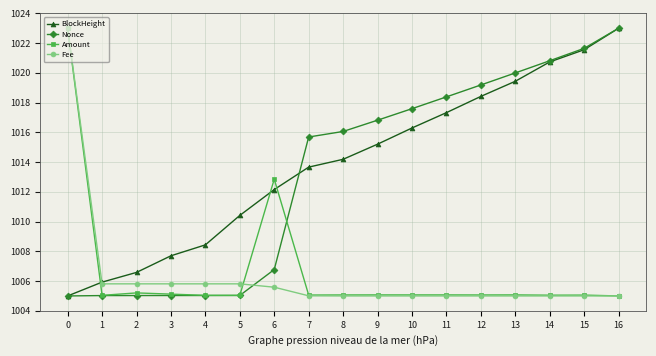

What is the sum of the Nonce values at 0 and 7?

2020.7